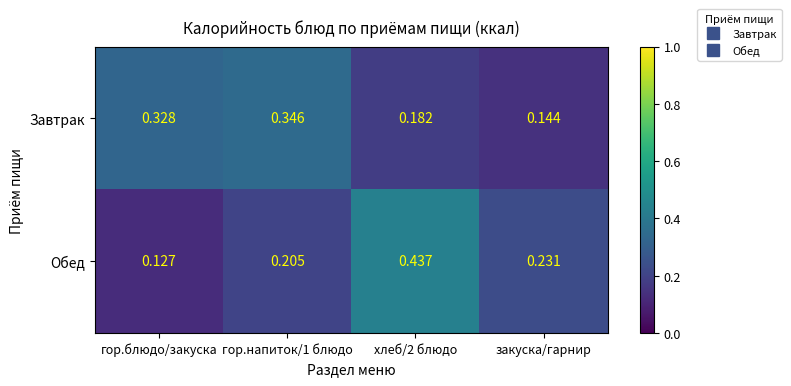

Rank the series at закуска/гарнир from lowest to highest value.

Завтрак, Обед